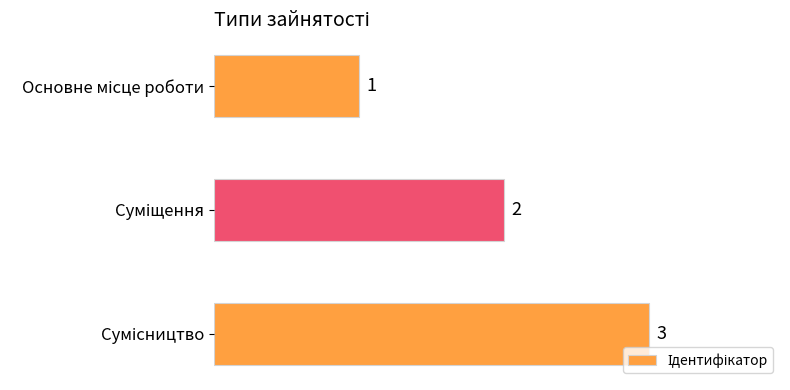

What is the sum of all values?

6